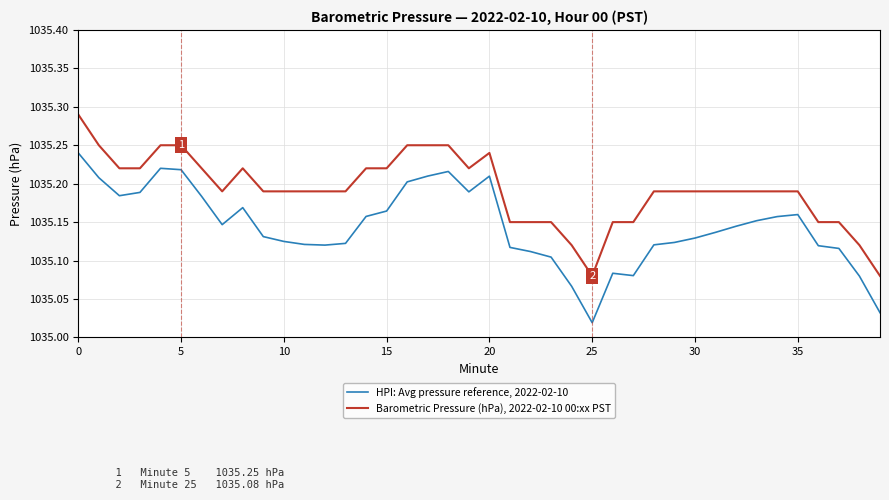

List the series in order of their overall mean, highest first.

Barometric Pressure (hPa), 2022-02-10 00:xx PST, HPI: Avg pressure reference, 2022-02-10